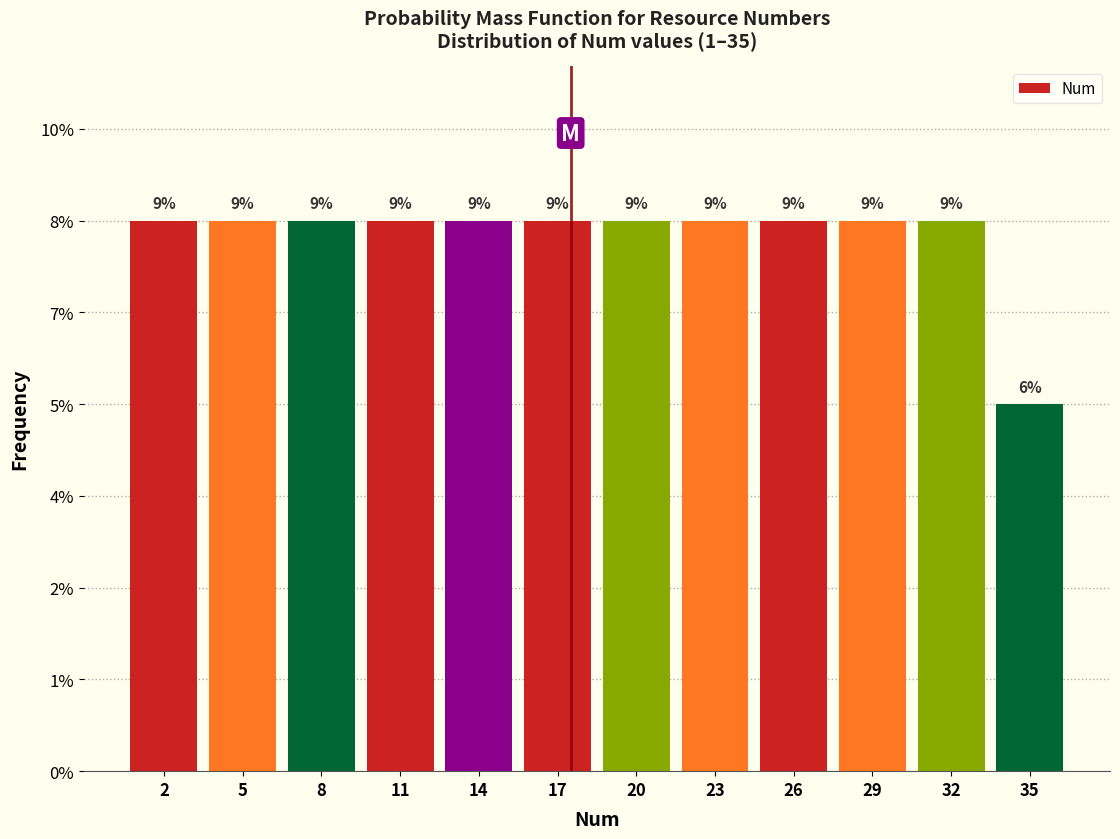

Are the bars horizontal?

No